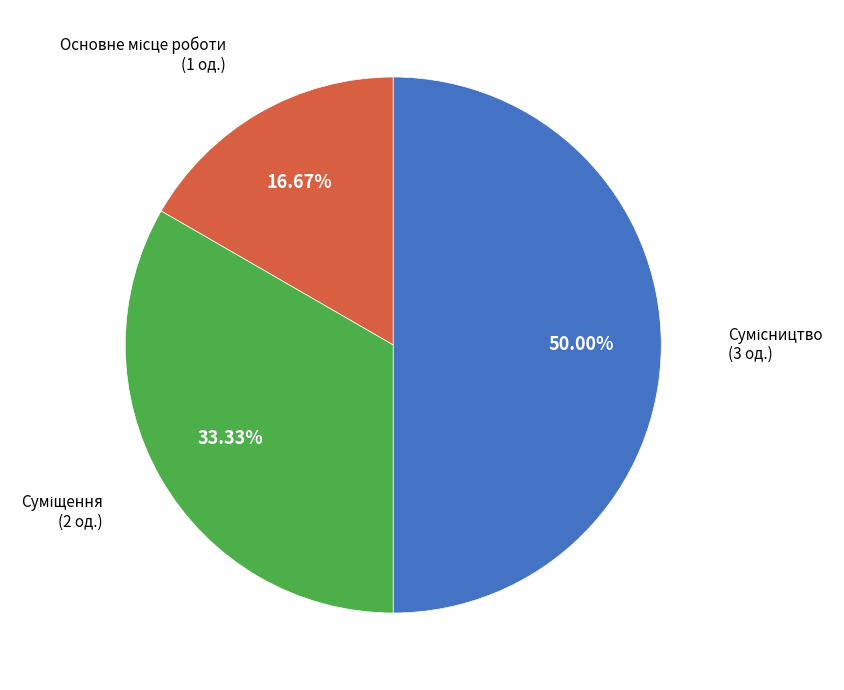

Count the number of slices in the pie.

3